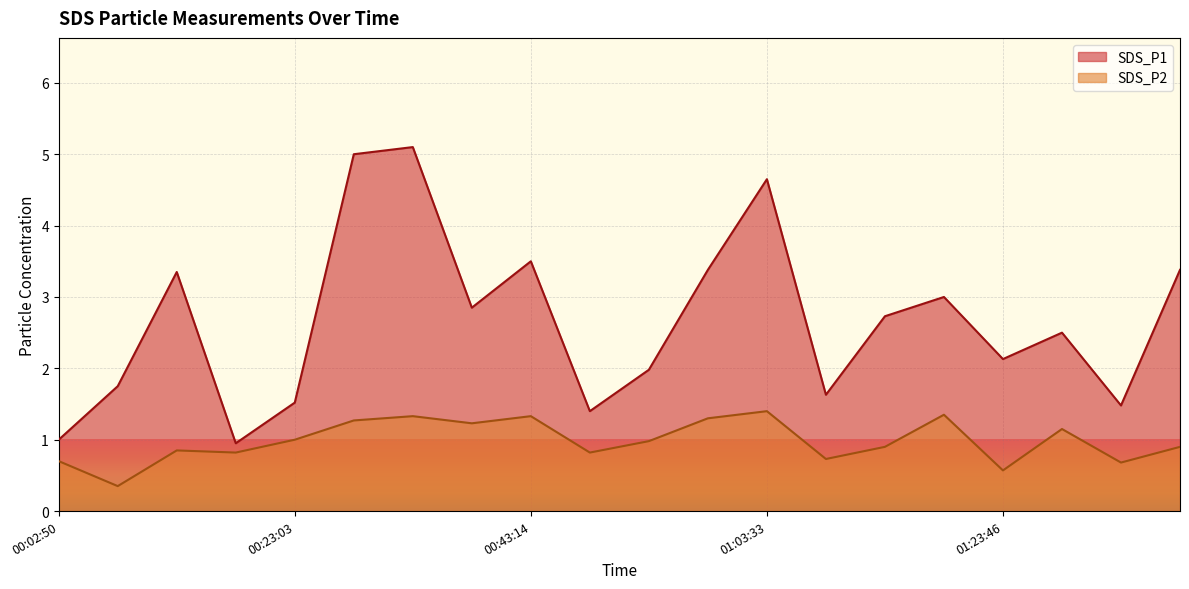

Is it true that SDS_P2 equals 1.3 at 2024/03/25 00:33:08?

True